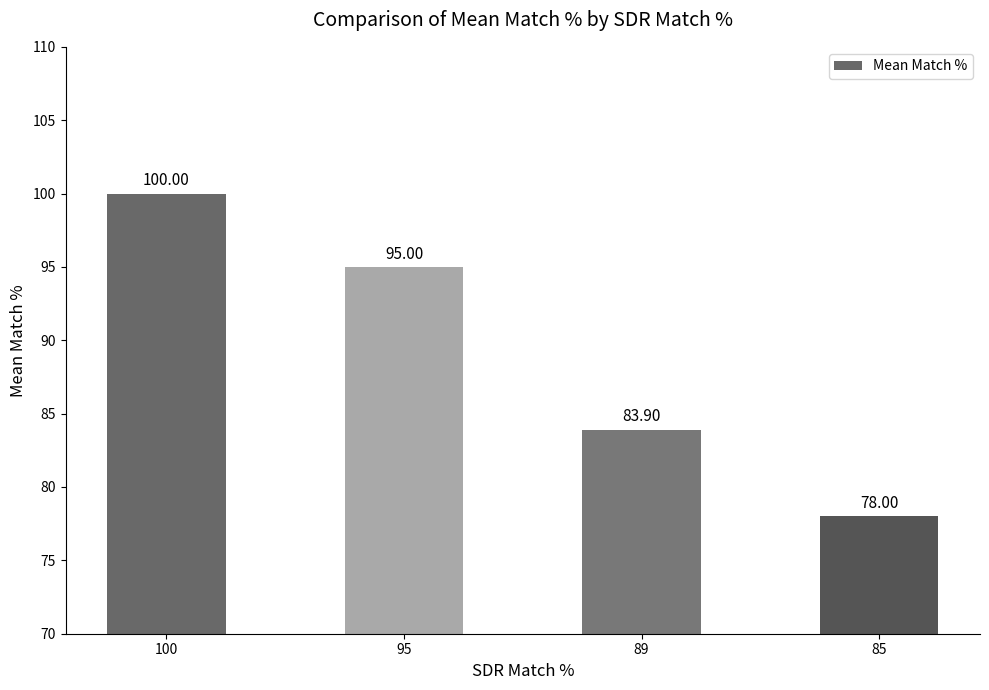

Approximately how many times larger is the value at 85 compared to 95?

0.8